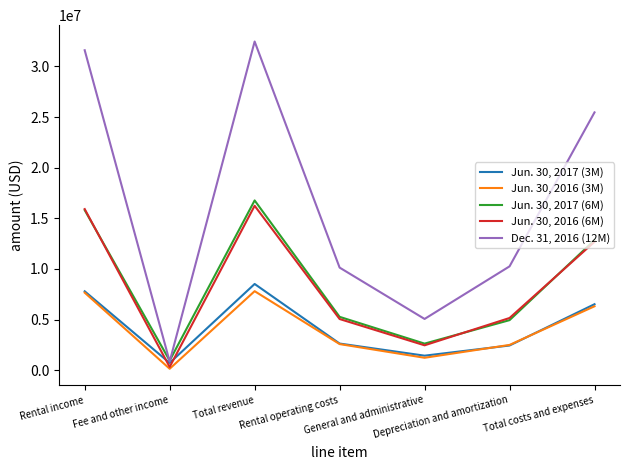

Rank the series at Fee and other income from lowest to highest value.

Jun. 30, 2016 (3M), Jun. 30, 2016 (6M), Jun. 30, 2017 (3M), Dec. 31, 2016 (12M), Jun. 30, 2017 (6M)